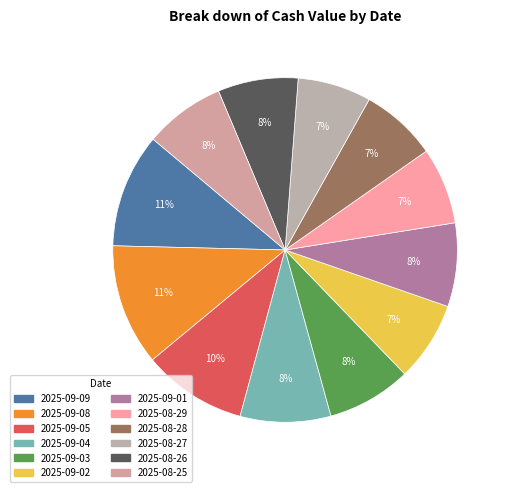

To the nearest percent, what is the combined percentage of 2025-09-08 and 2025-09-05?

21%